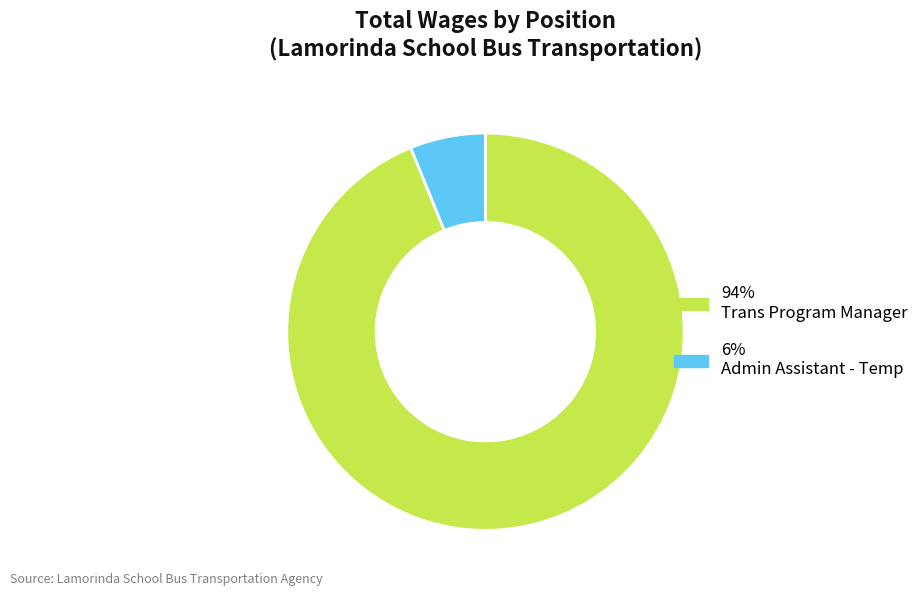

Does any single category account for the majority?

Yes